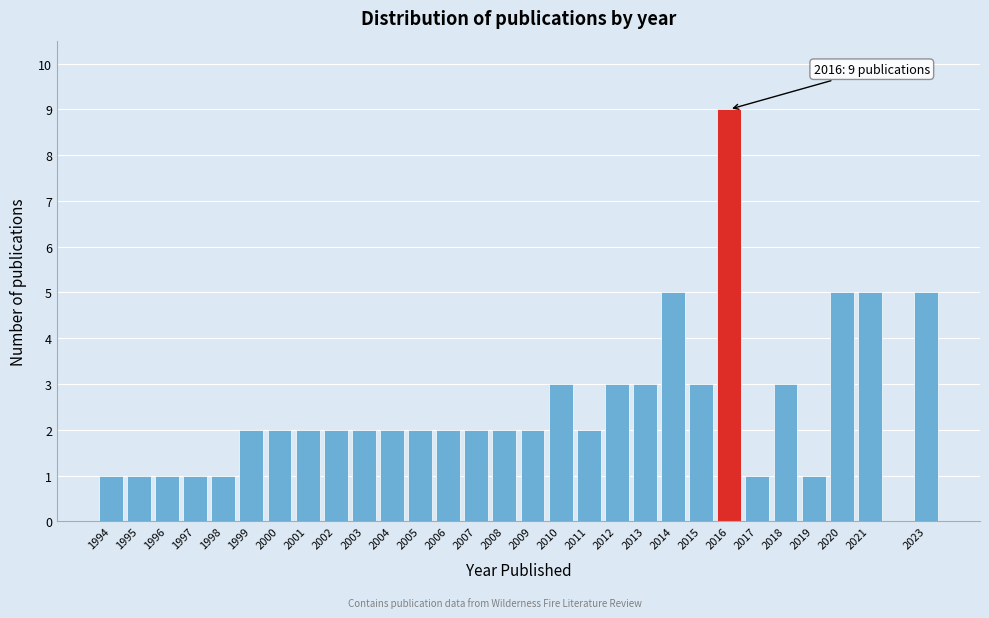

Reading left to right, list all the values displayed in this chart.

1	1	1	1	1	2	2	2	2	2	2	2	2	2	2	2	3	2	3	3	5	3	9	1	3	1	5	5	5